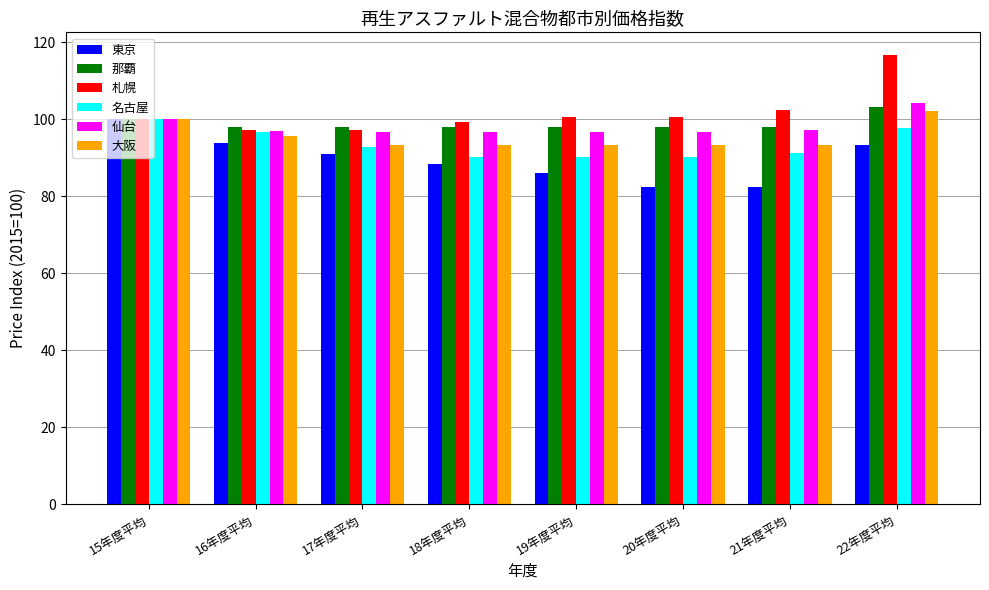

What is the difference between the highest and lowest values at 18年度平均?

10.8